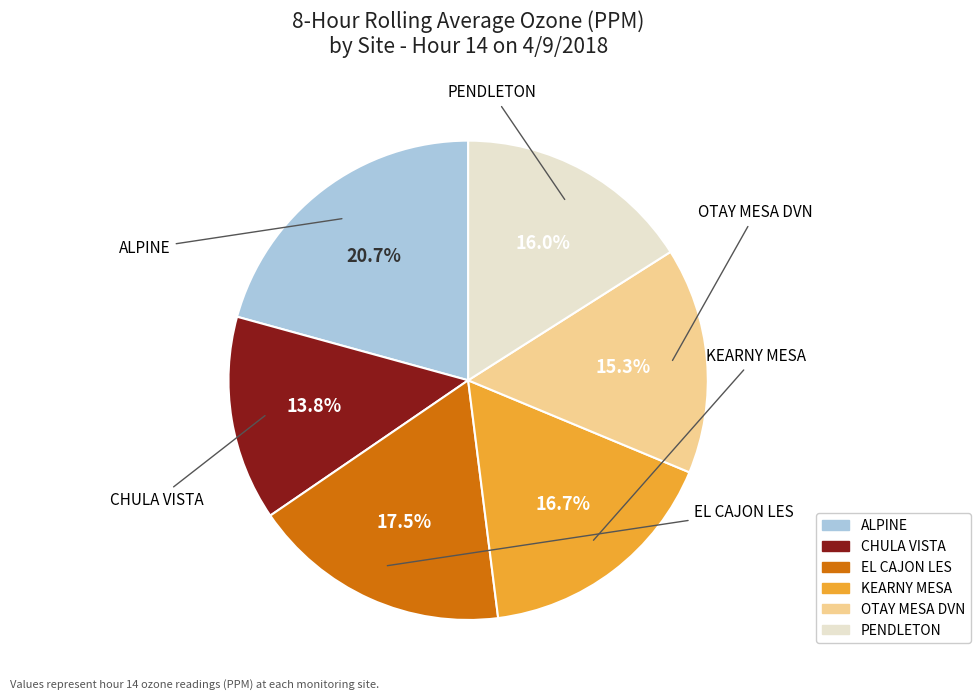

Rank the categories by value from highest to lowest.

ALPINE, EL CAJON LES, KEARNY MESA, PENDLETON, OTAY MESA DVN, CHULA VISTA